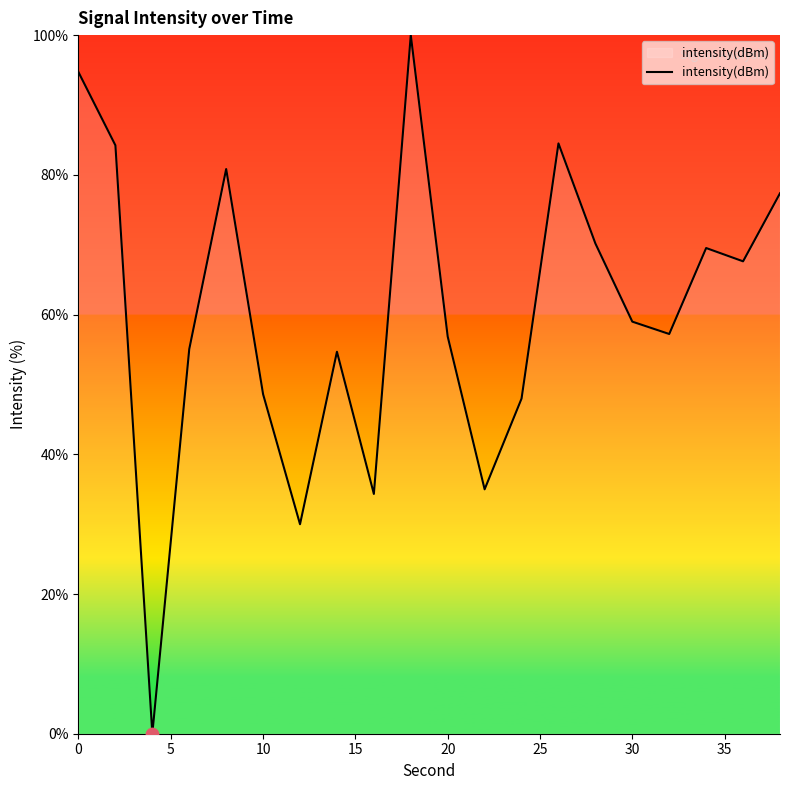

What is the difference between the maximum and minimum values?

100.0